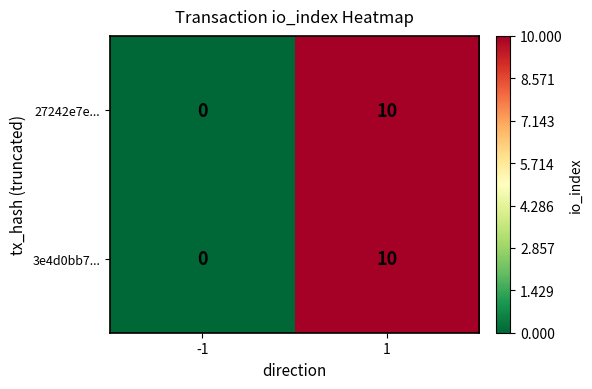

Read the 3e4d0bb7... value at 1, to the nearest 5.

10